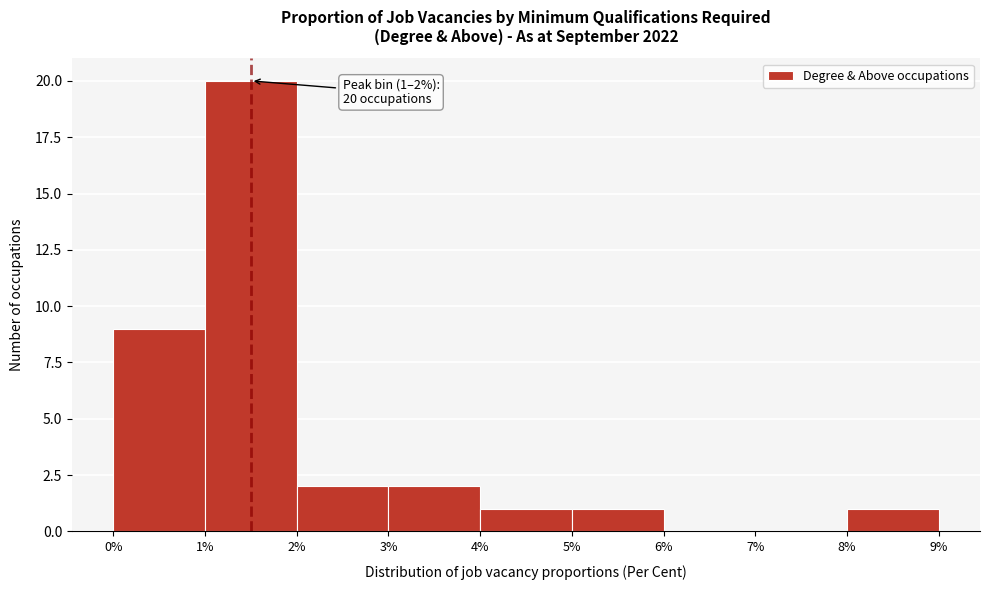

Over which range of the x-axis is the bar tallest?

1% to 2%